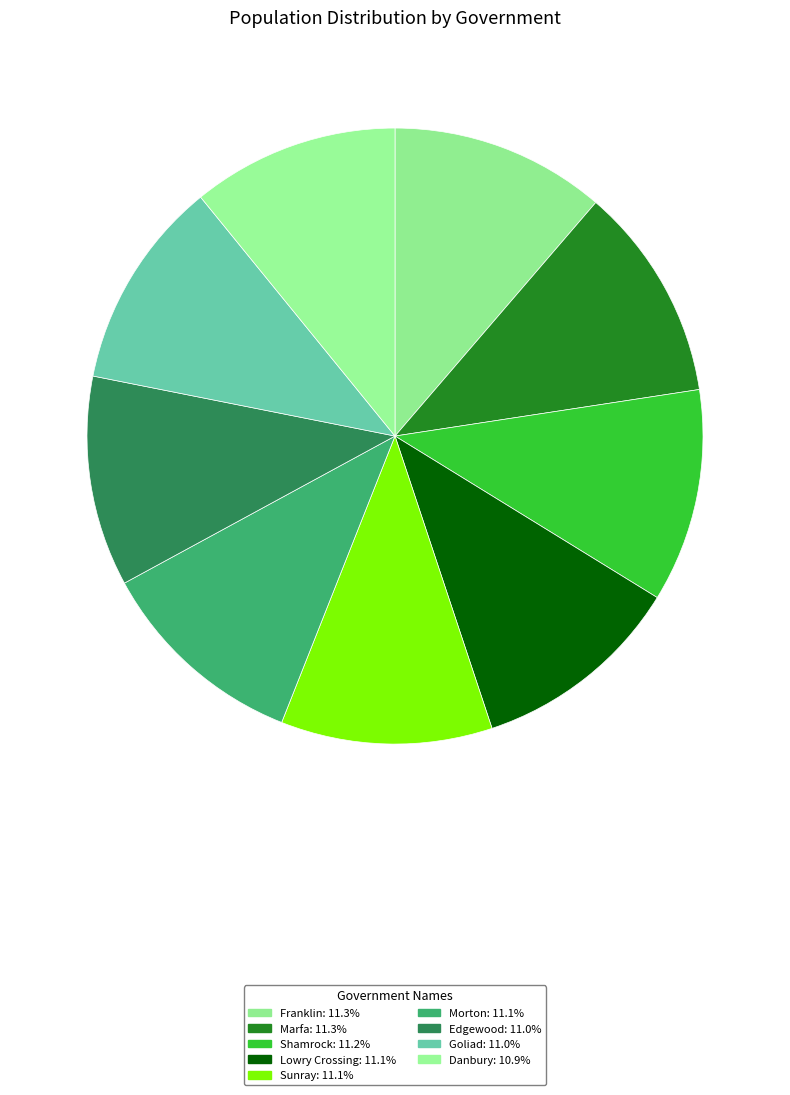

Count the number of slices in the pie.

9